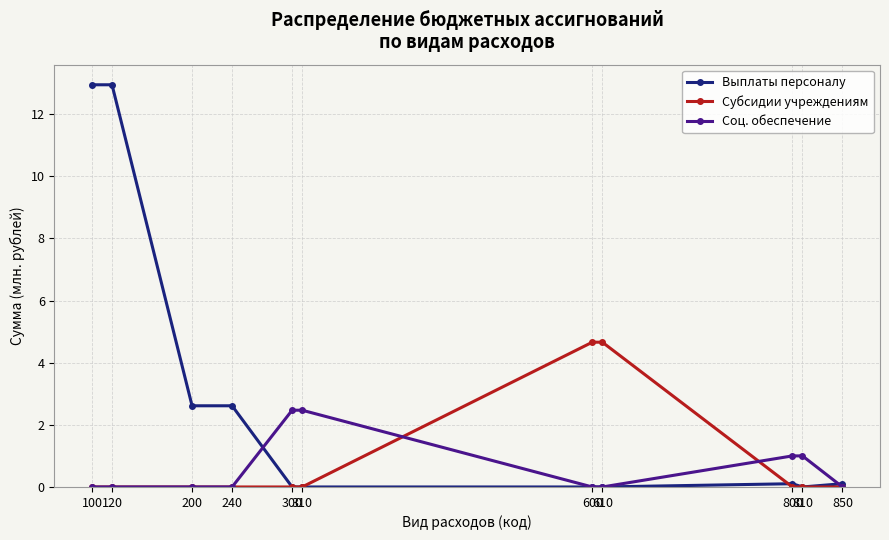

What is the value of the Соц. обеспечение point at the 9th from the left?

1.0